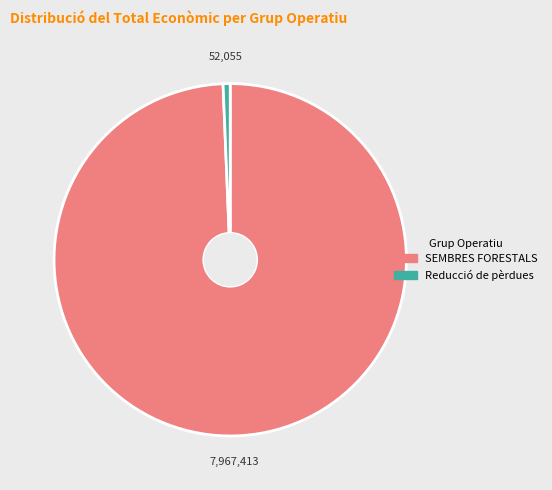

Combined, do SEMBRES FORESTALS and Reducció de pèrdues account for over 50%?

Yes